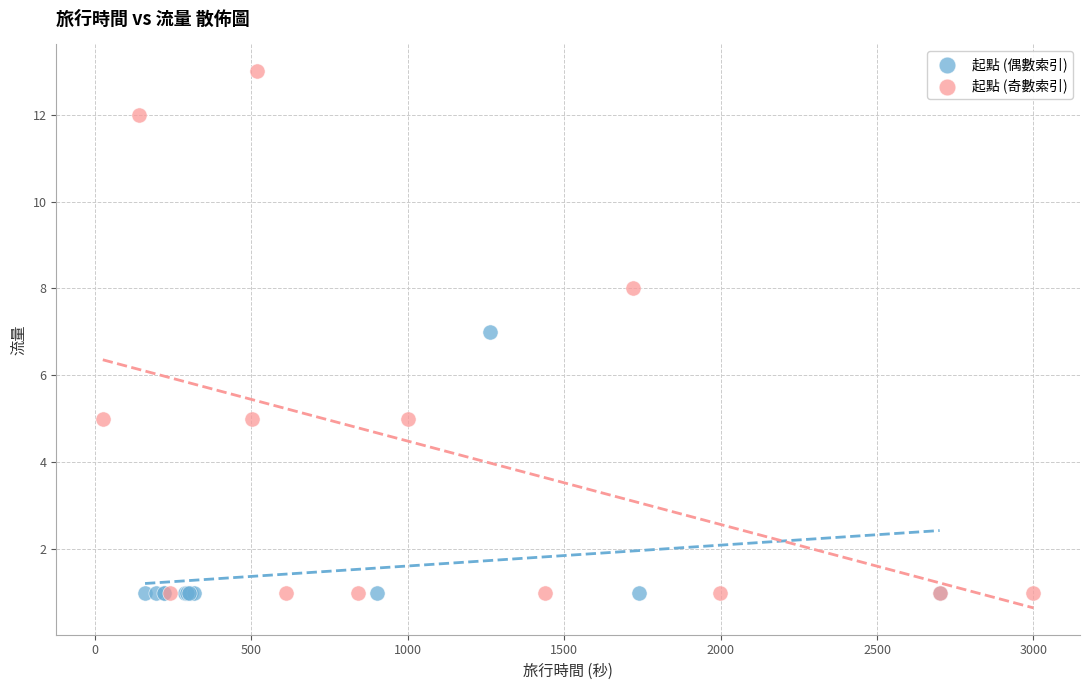

Which series has the widest spread of Y values?

起點 (奇數索引)